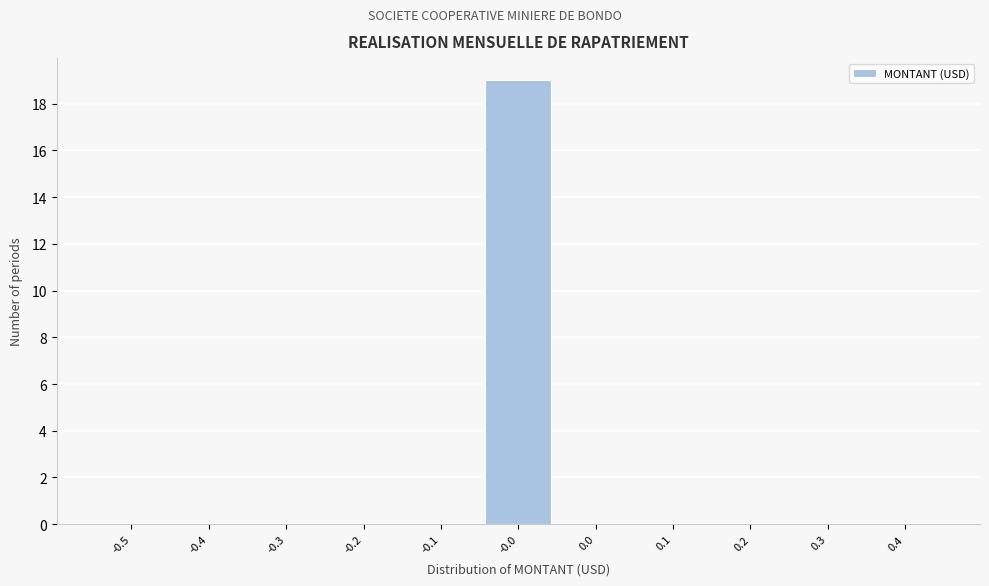

Reading left to right, transcribe all the data shown in this chart.

-0.5=0	-0.4=0	-0.3=0	-0.2=0	-0.1=0	-0.0=19	0.0=0	0.1=0	0.2=0	0.3=0	0.4=0